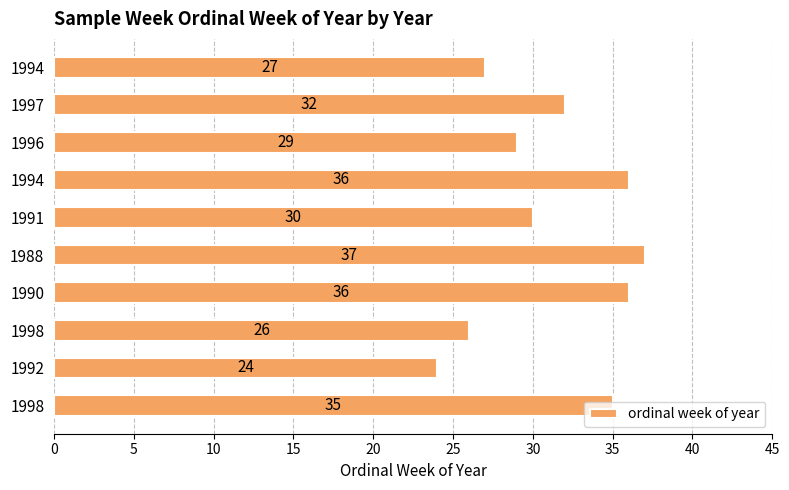

Which label corresponds to the largest value in the chart?

1988